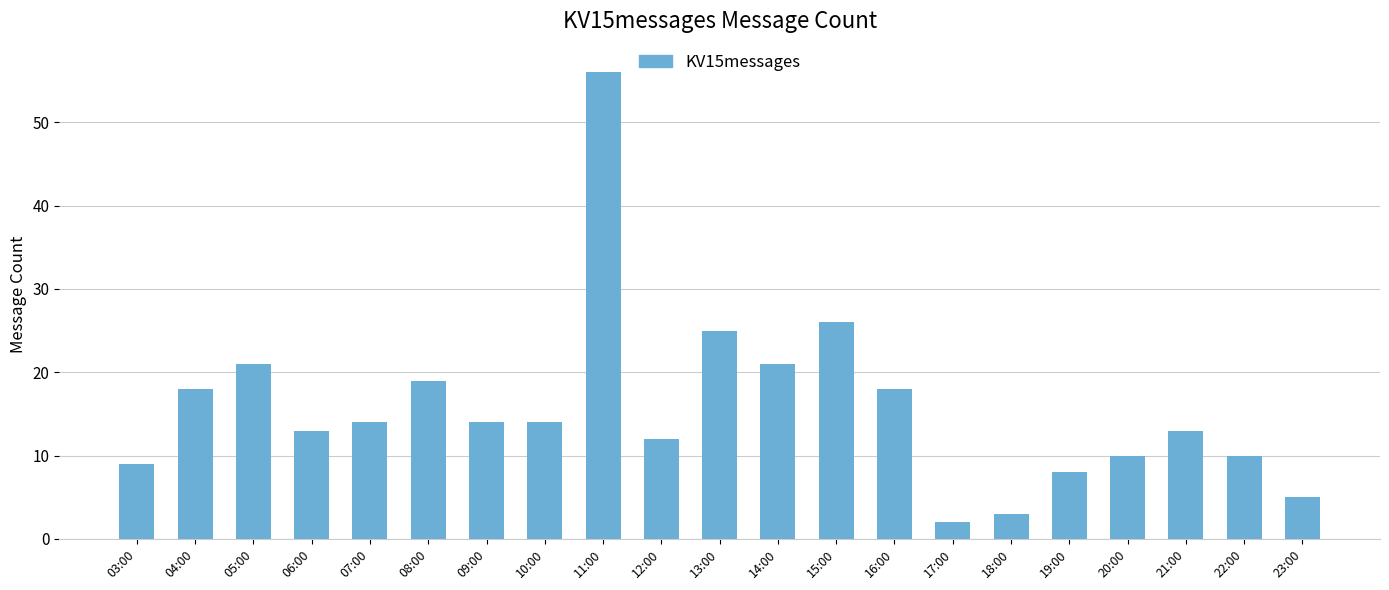

What is the difference between the maximum and minimum values?

54